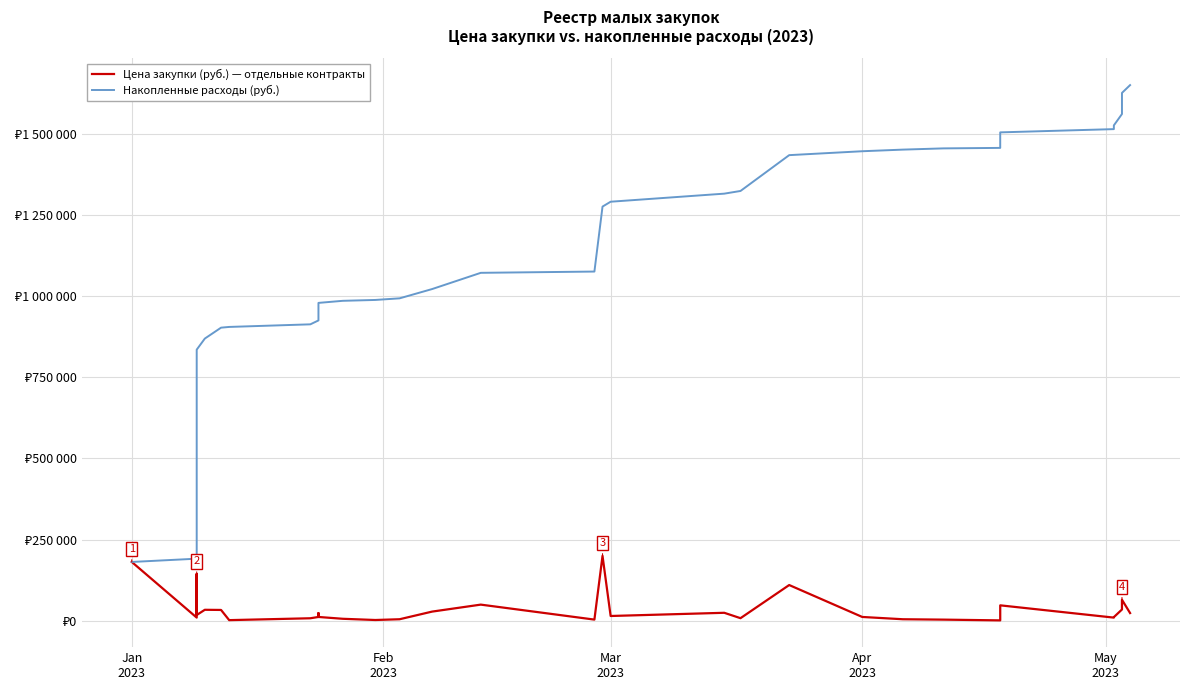

True or false: Цена закупки (руб.) — отдельные контракты and Накопленные расходы (руб.) cross at least once.

False